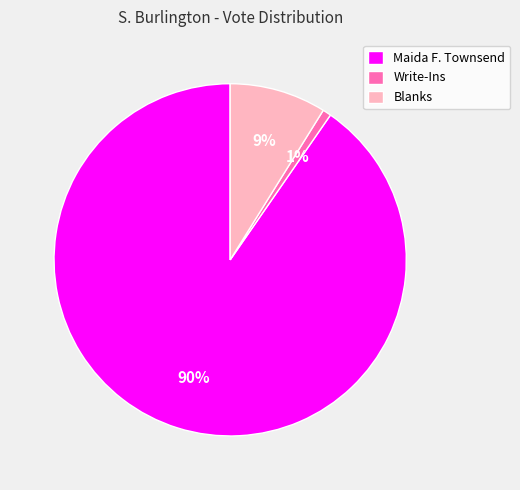

To the nearest percent, what is the combined percentage of Blanks and Write-Ins?

10%